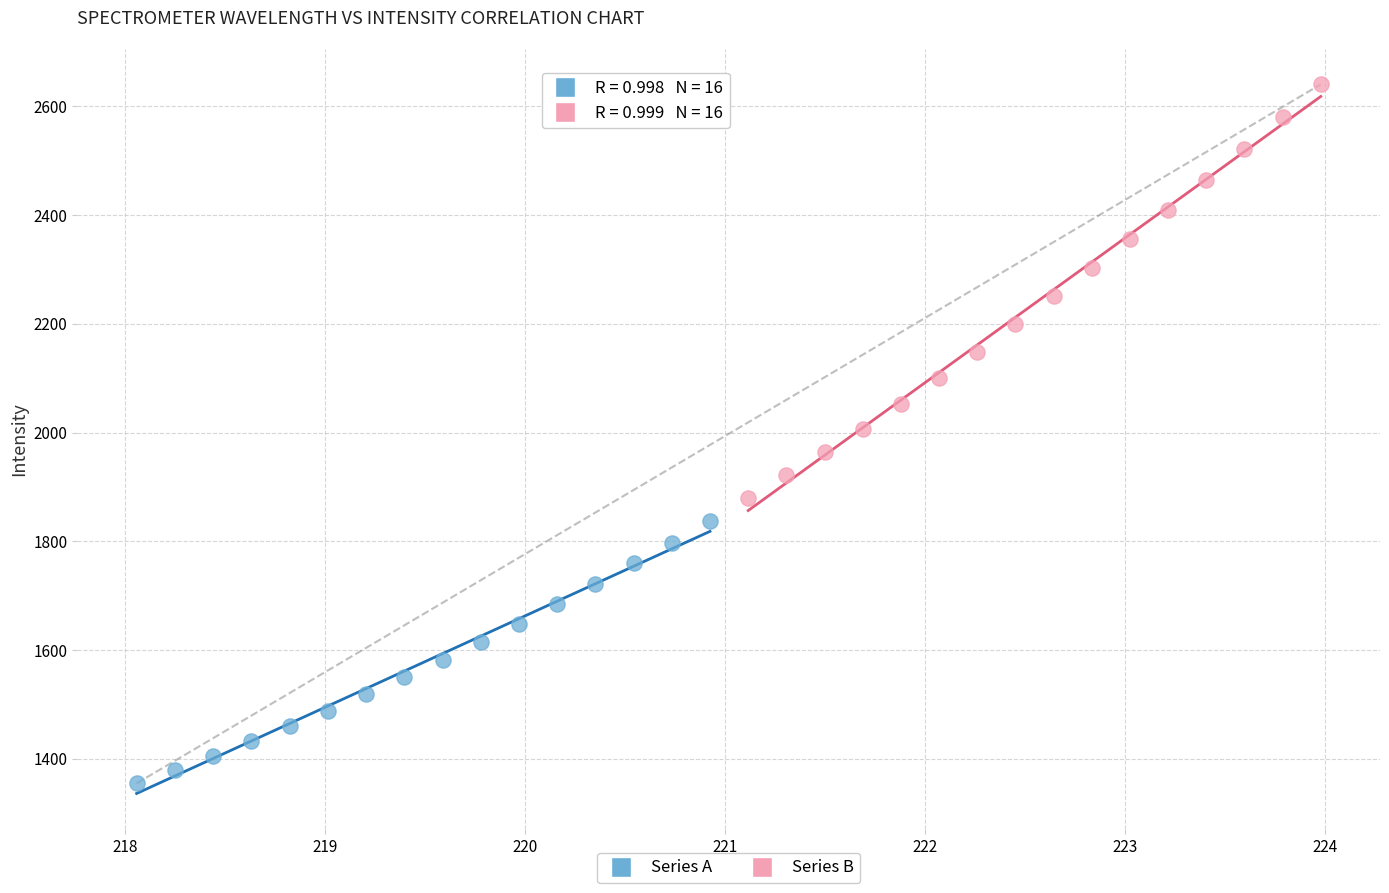

Which series reaches the minimum Y coordinate?

Series A